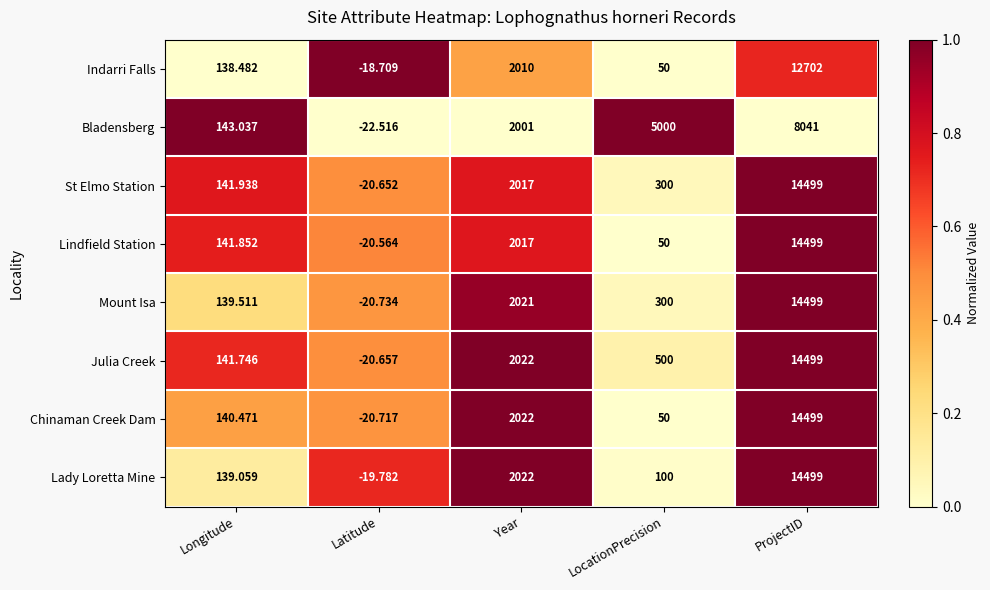

At which category is the sum across all series the highest?

ProjectID